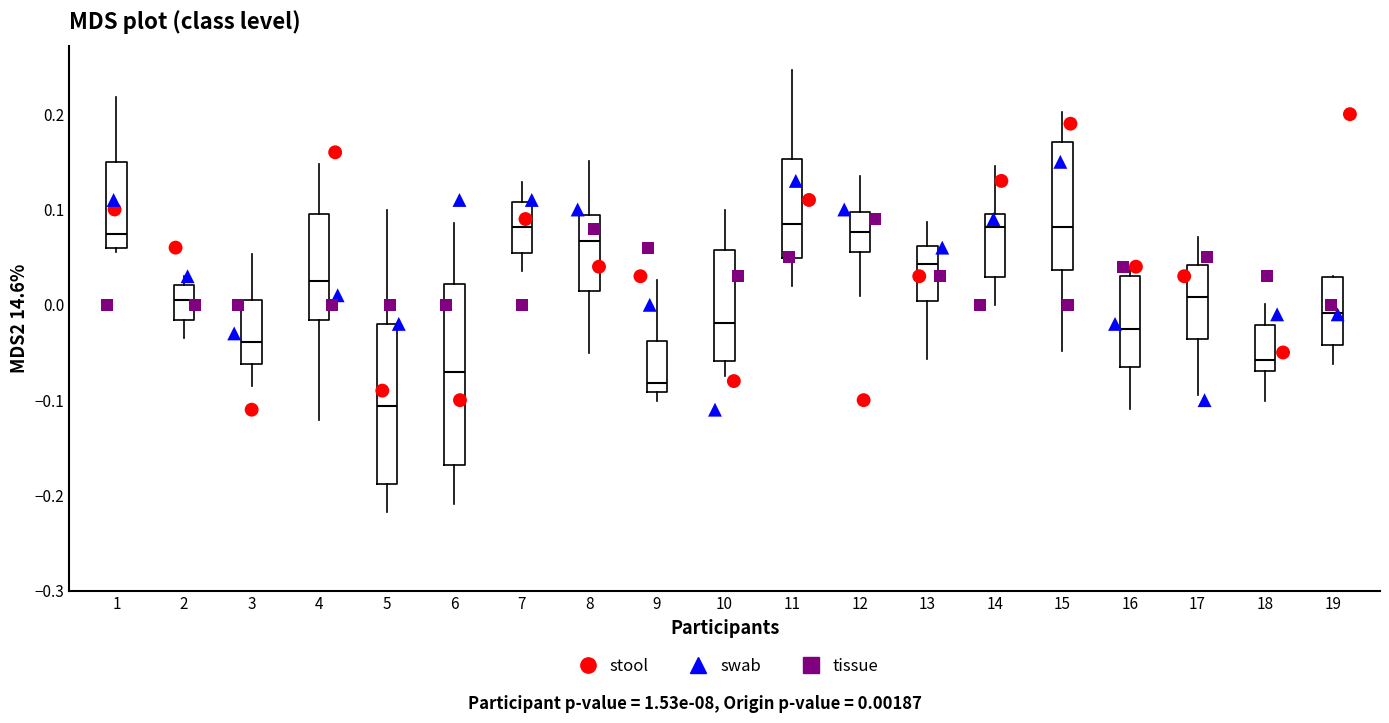

Where does the lower whisker of the box at x = 12 end on the y-axis? The values are not printed on the chart, so give them approximately, as read against the axis.

0.01